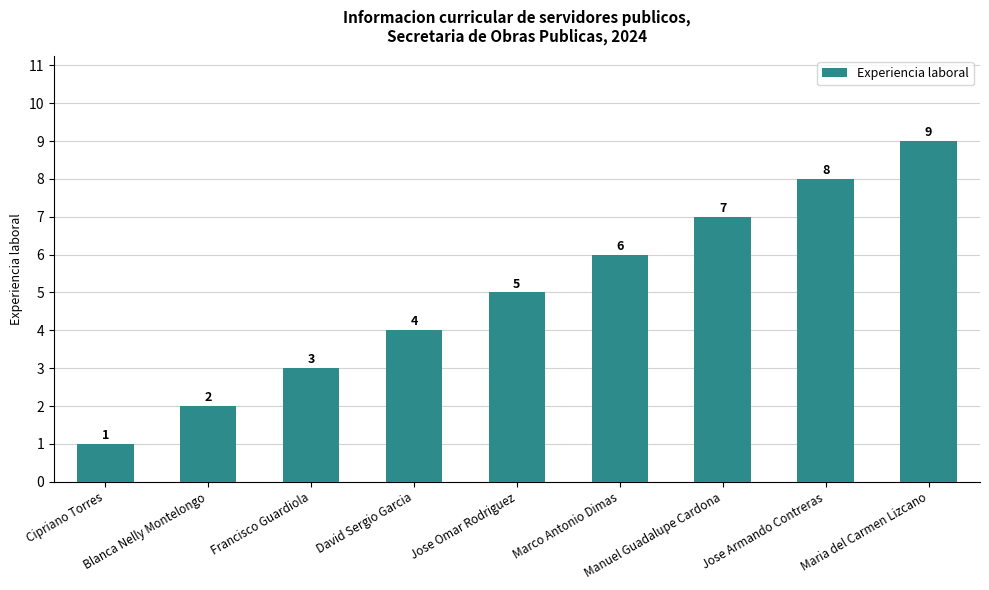

Rank the categories by value from lowest to highest.

Cipriano Torres, Blanca Nelly Montelongo, Francisco Guardiola, David Sergio Garcia, Jose Omar Rodriguez, Marco Antonio Dimas, Manuel Guadalupe Cardona, Jose Armando Contreras, Maria del Carmen Lizcano